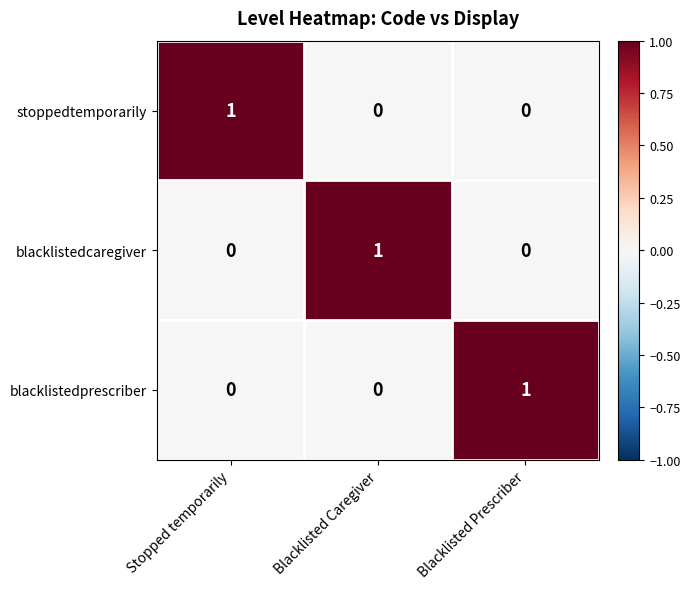

At how many categories does at least one series exceed 0?

3